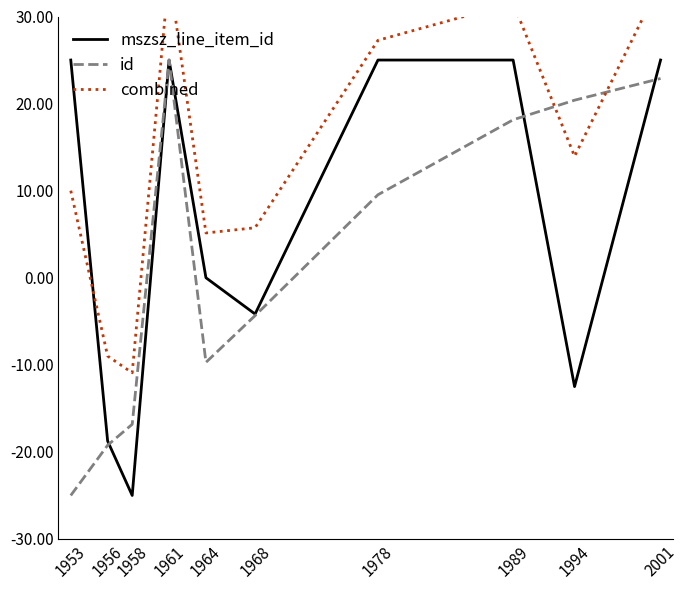

Which series changed the most between 1961 and 1994?

mszsz_line_item_id